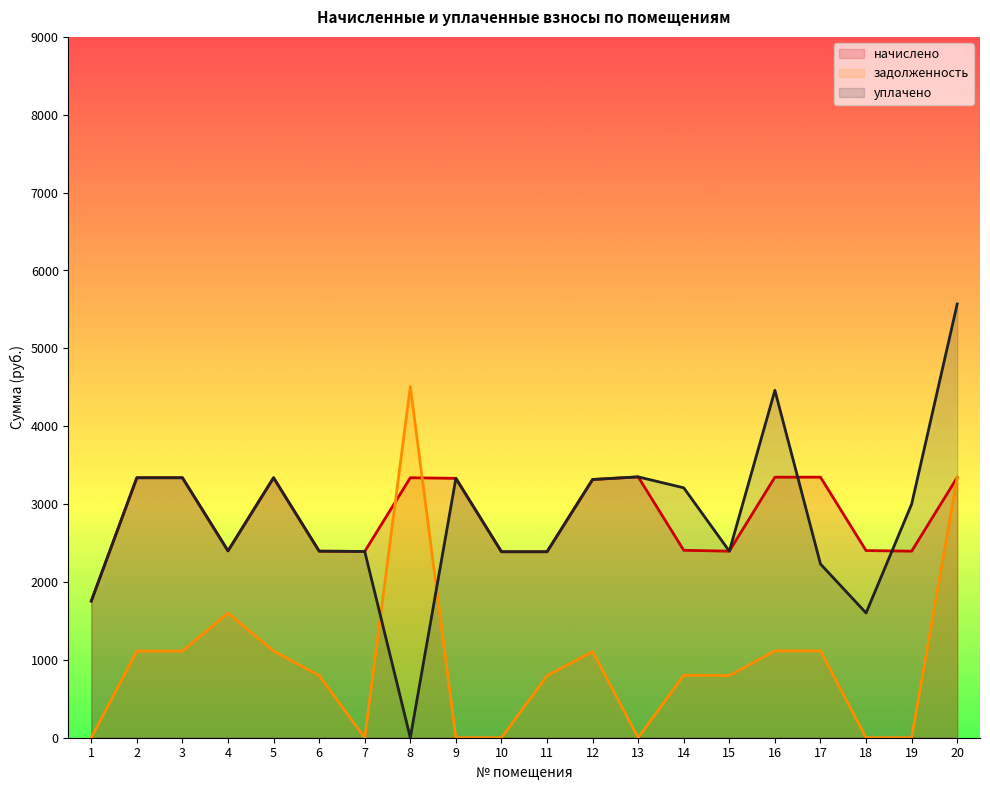

Reading left to right, extract all data points from this chart.

начислено: 1754.9	3338.5	3338.5	2399.6	3338.5	2395.8	2392.1	3338.5	3331.1	2388.4	2388.4	3316.1	3349.7	2407.0	2395.8	3346.0	3346.0	2403.3	2395.8	3342.2
задолженность: 0.0	1112.8	1112.8	1599.7	1112.8	798.6	0.0	4508.9	0.0	0.0	796.1	1105.4	0.0	802.3	798.6	1115.3	1115.3	0.0	0.0	3342.2
уплачено: 1754.9	3338.5	3338.5	2399.6	3338.5	2395.8	2392.1	0.0	3331.1	2388.4	2388.4	3316.1	3349.7	3209.3	2395.8	4461.3	2230.6	1602.2	3000.0	5570.4